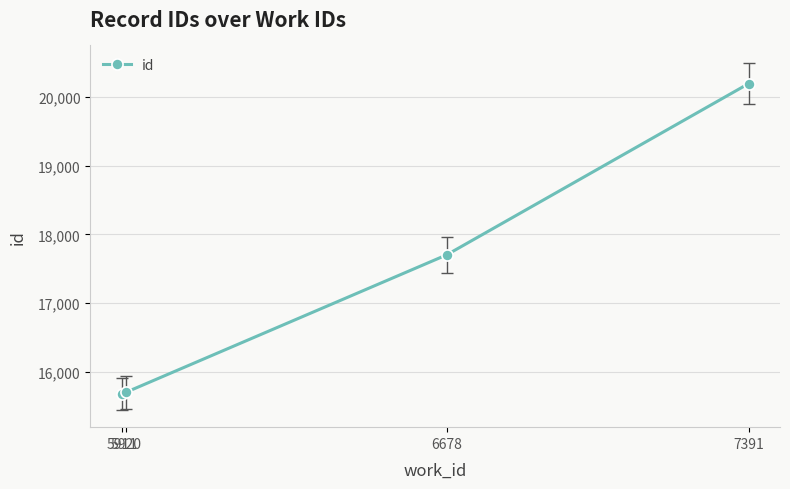

Which label corresponds to the largest value in the chart?

7391